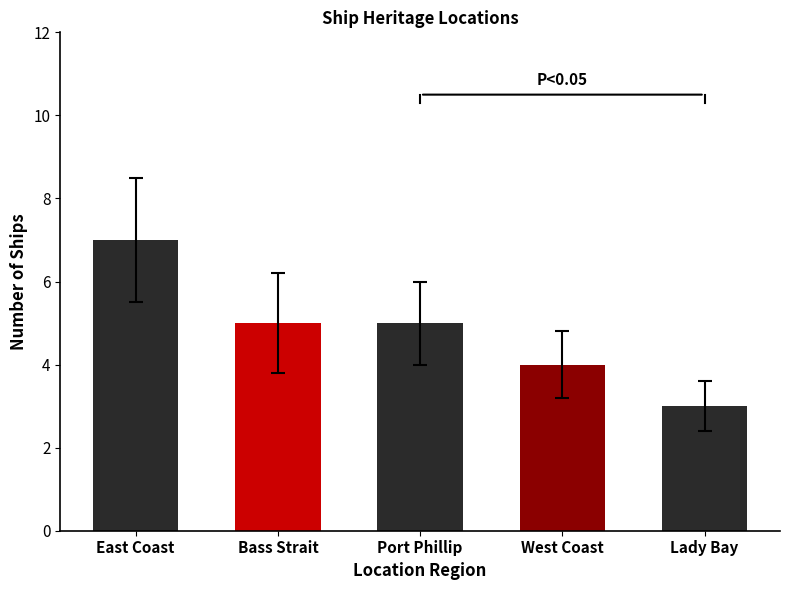

At which label does the data first exceed 5?

East Coast